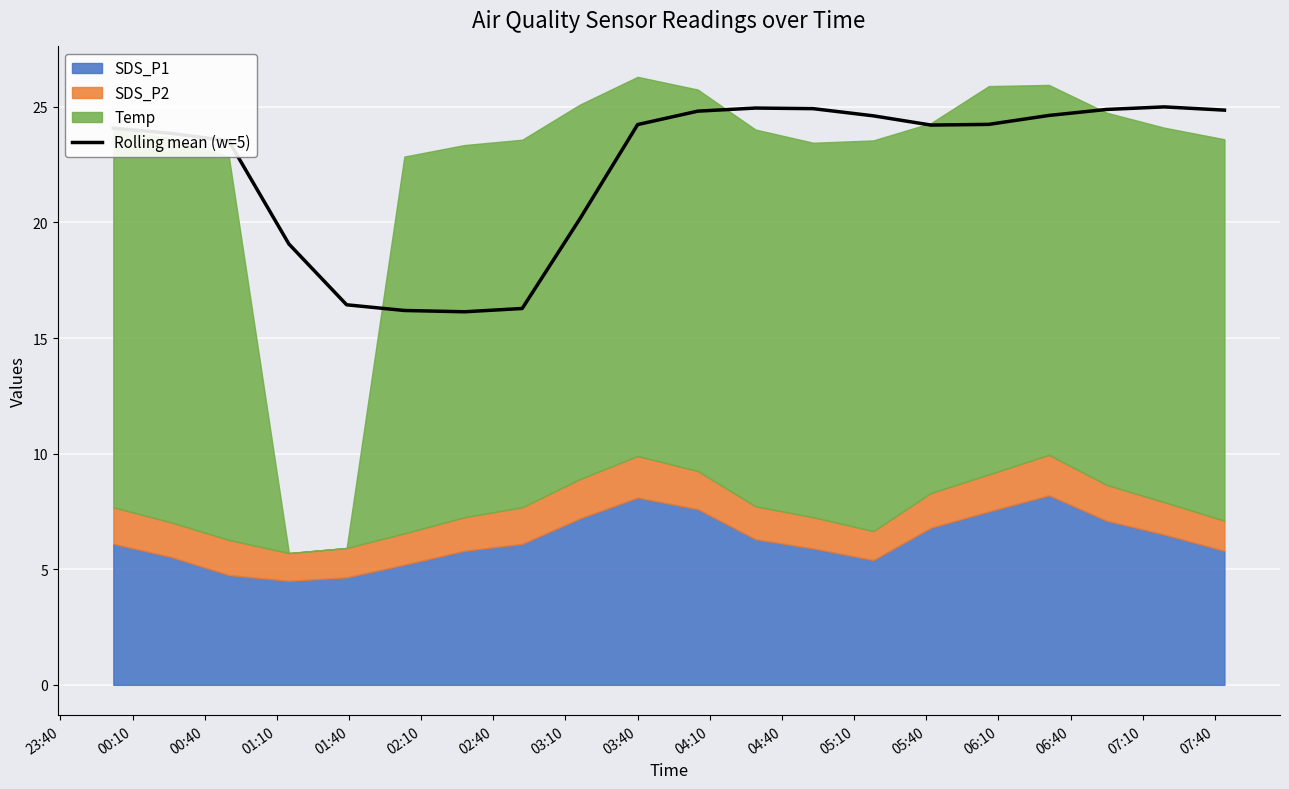

What is the label of the 19th point from the right?

00:10